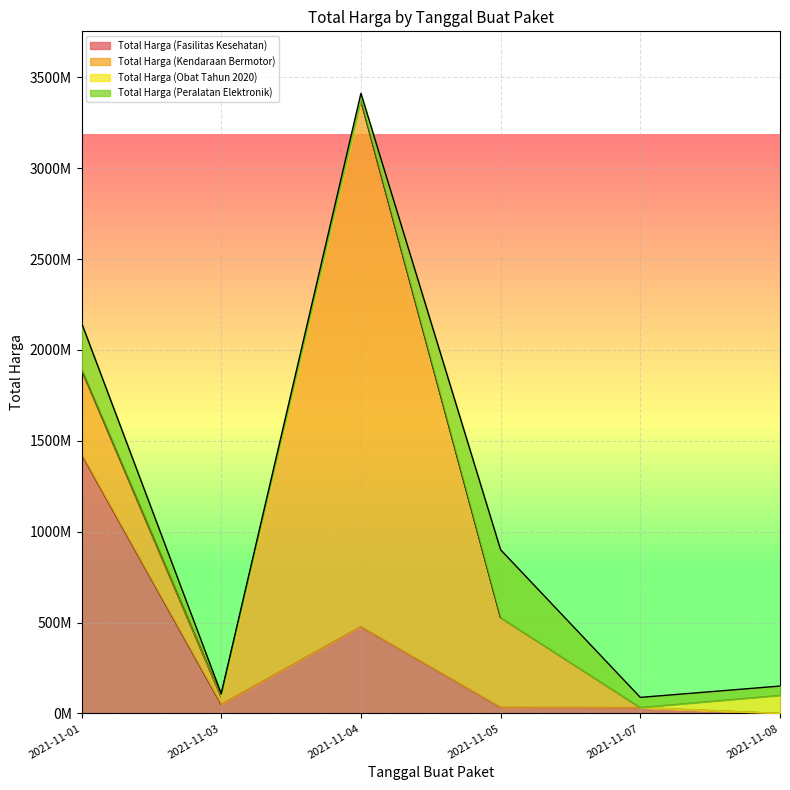

The value of Total Harga (Peralatan Elektronik) at 2021-11-04 is 13360884. True or false?

False